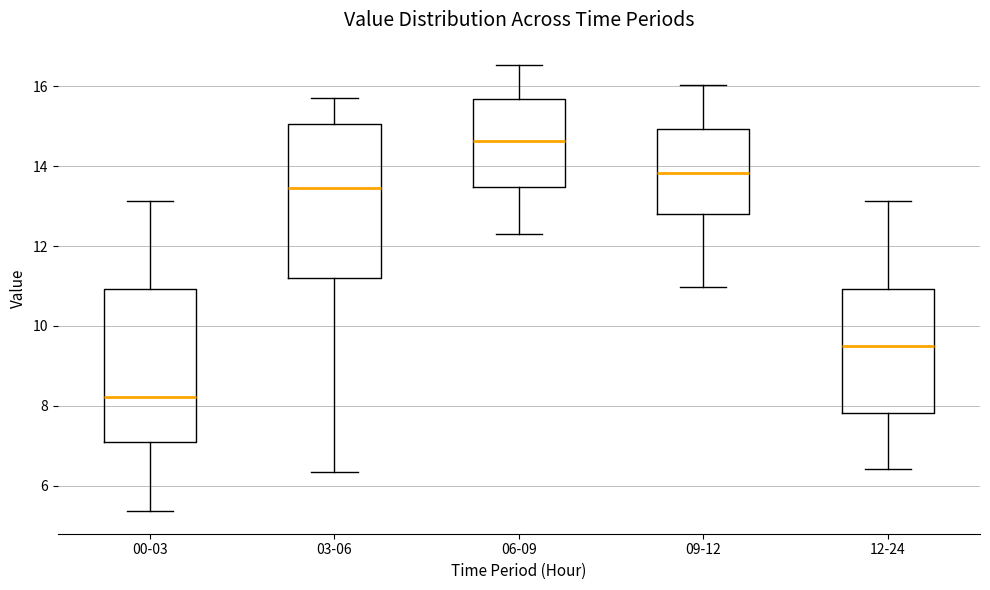

Which box's median line is the lowest?

00-03